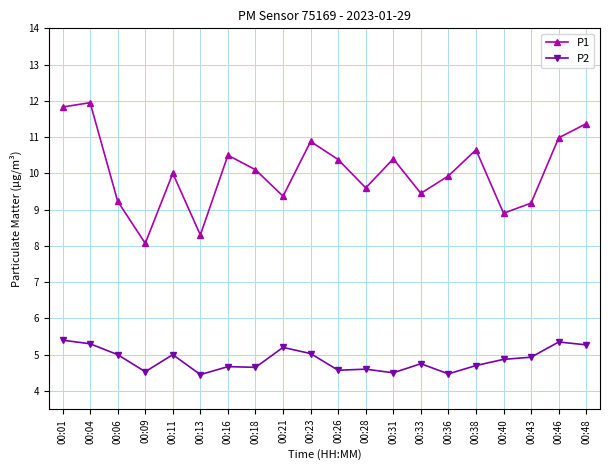

True or false: P2 has more than 1 points higher than both neighbors.

True